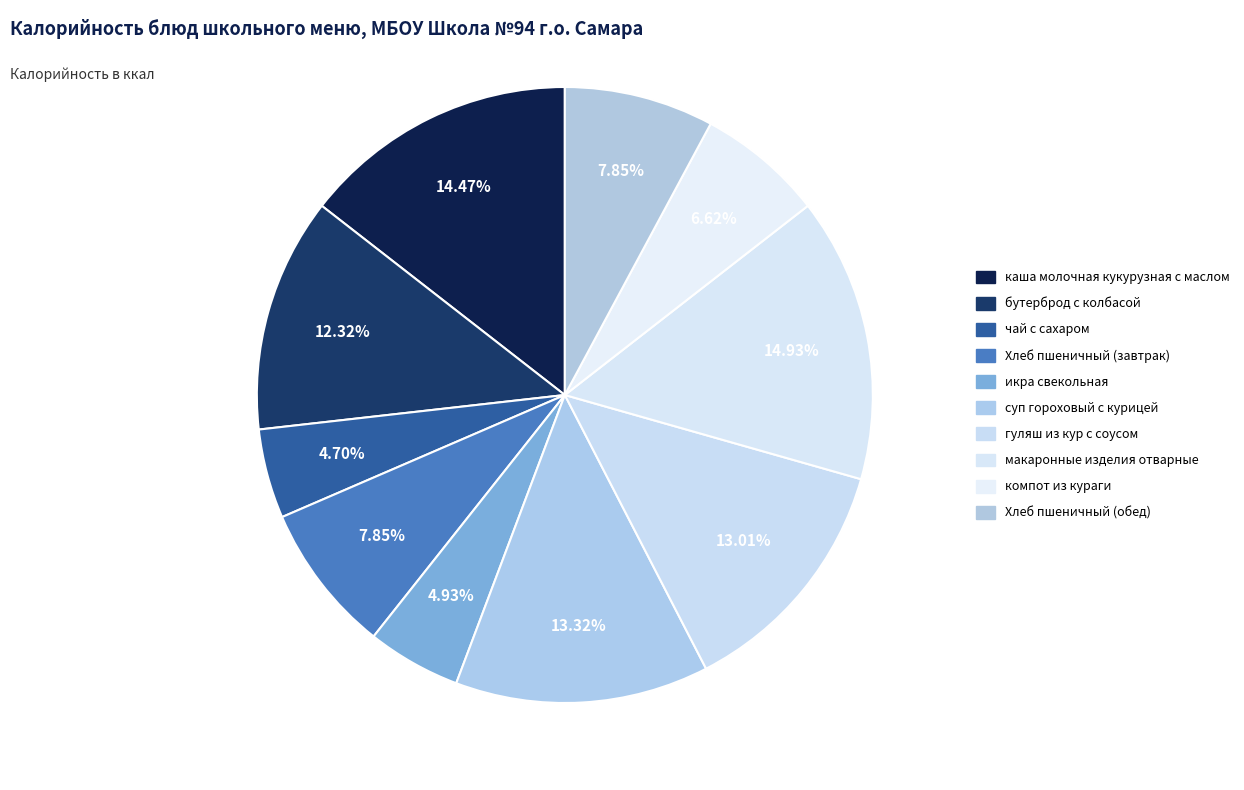

Is the sum of суп гороховый с курицей and каша молочная кукурузная с маслом greater than half?

No